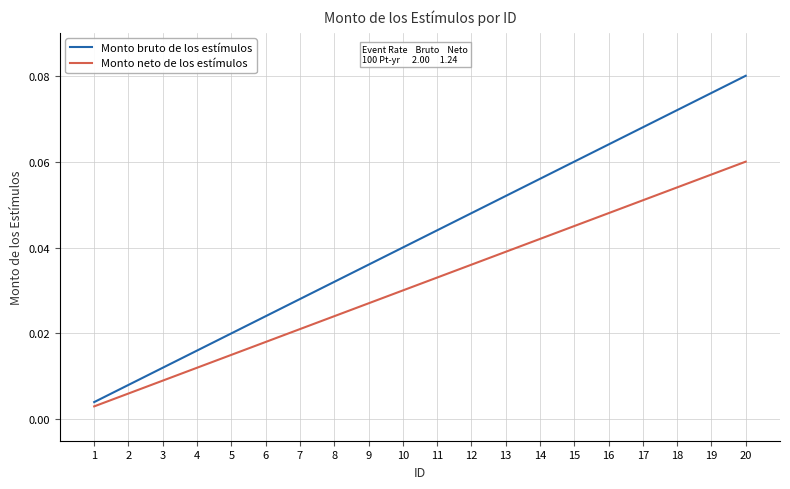

The value of Monto neto de los estímulos at 14 is 0.1. True or false?

False